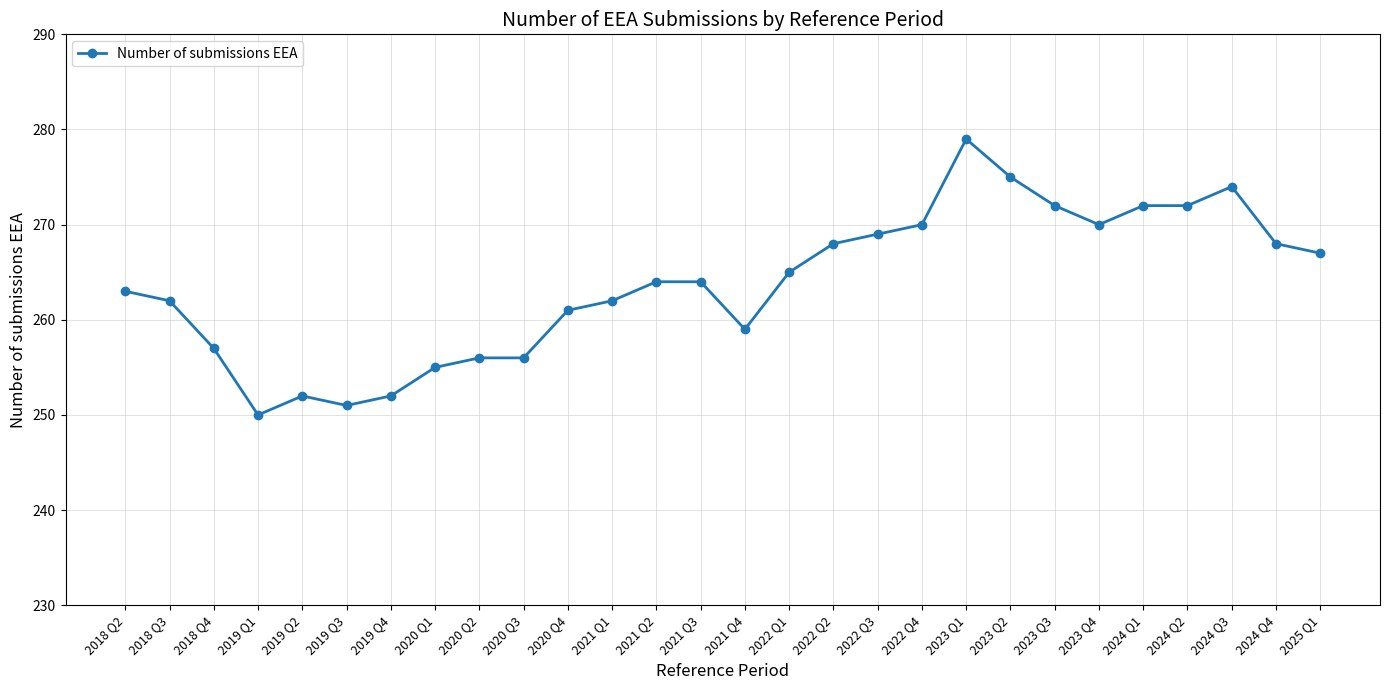

True or false: the data shows 268 at 2024 Q4.

True